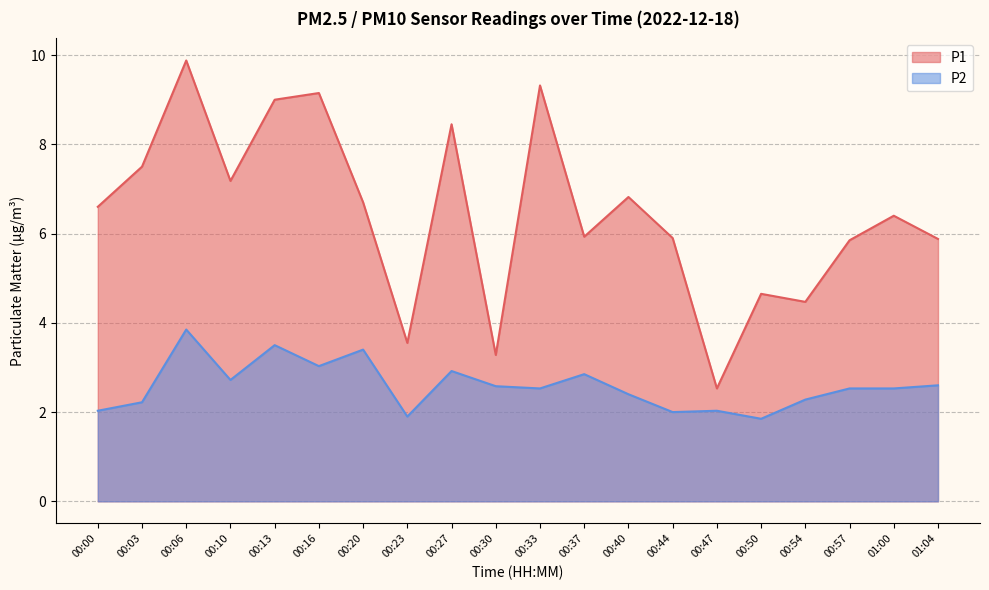

Where does the P2 series first go above 2?

00:00